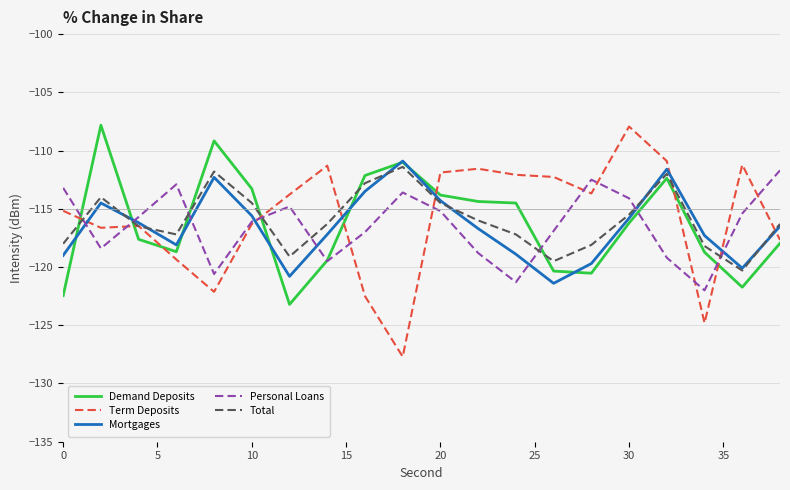

What is the maximum value shown in the chart?

-107.8